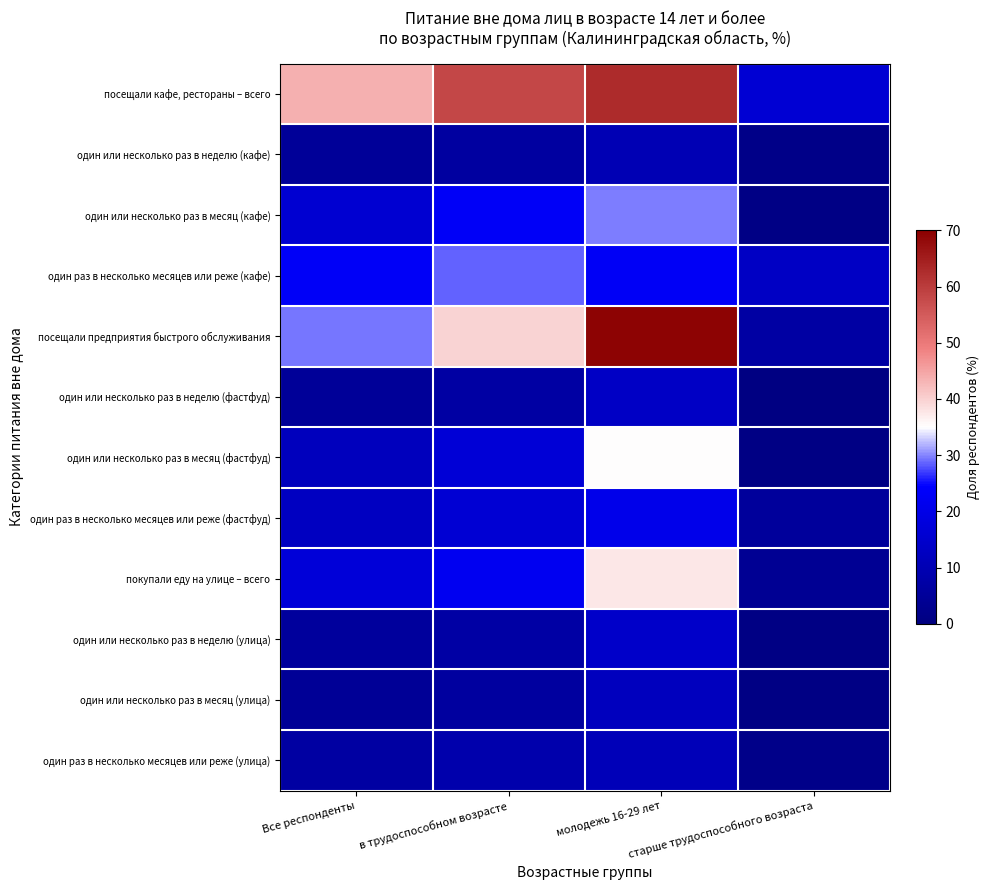

Rank the series by their maximum value, from highest to lowest.

посещали предприятия быстрого обслуживания, посещали кафе, рестораны – всего, покупали еду на улице – всего, один или несколько раз в месяц (фастфуд), один или несколько раз в месяц (кафе), один раз в несколько месяцев или реже (кафе), один раз в несколько месяцев или реже (фастфуд), один или несколько раз в неделю (улица), один или несколько раз в неделю (фастфуд), один или несколько раз в месяц (улица), один раз в несколько месяцев или реже (улица), один или несколько раз в неделю (кафе)